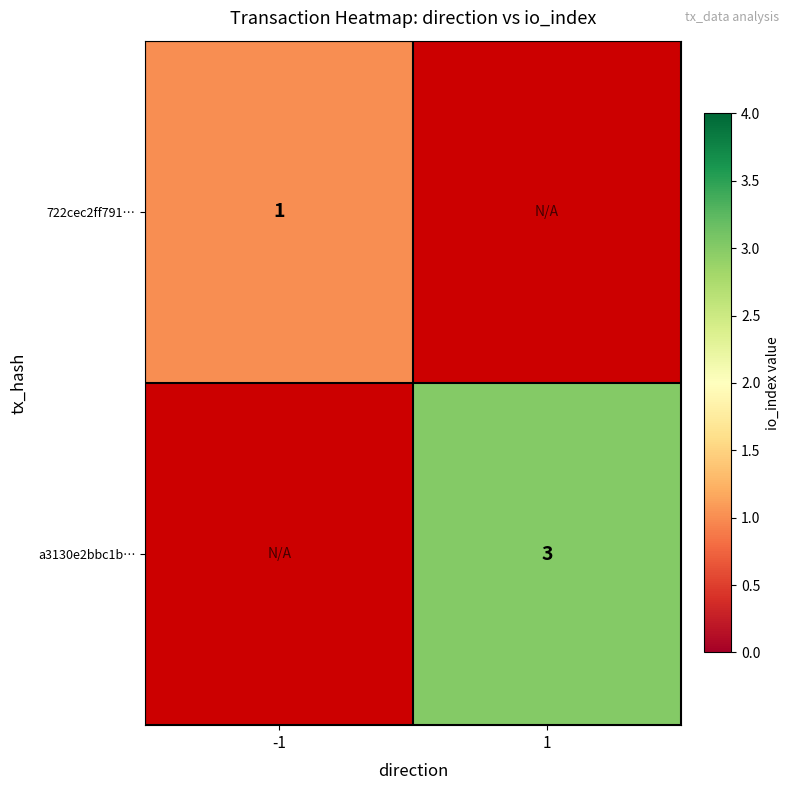

The value of 722cec2ff791… at -1 is 1. True or false?

True